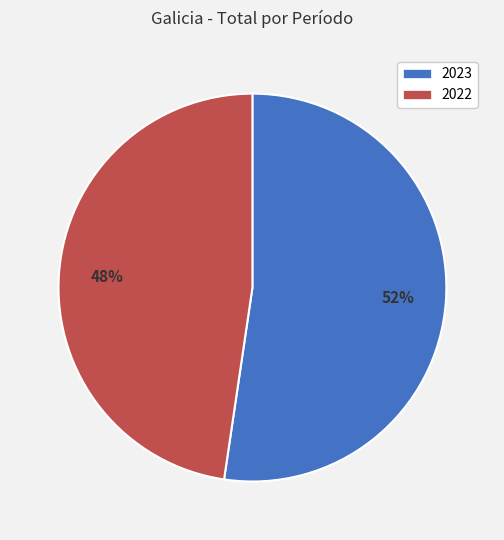

Do 2023 and 2022 together represent more than half of the pie?

Yes